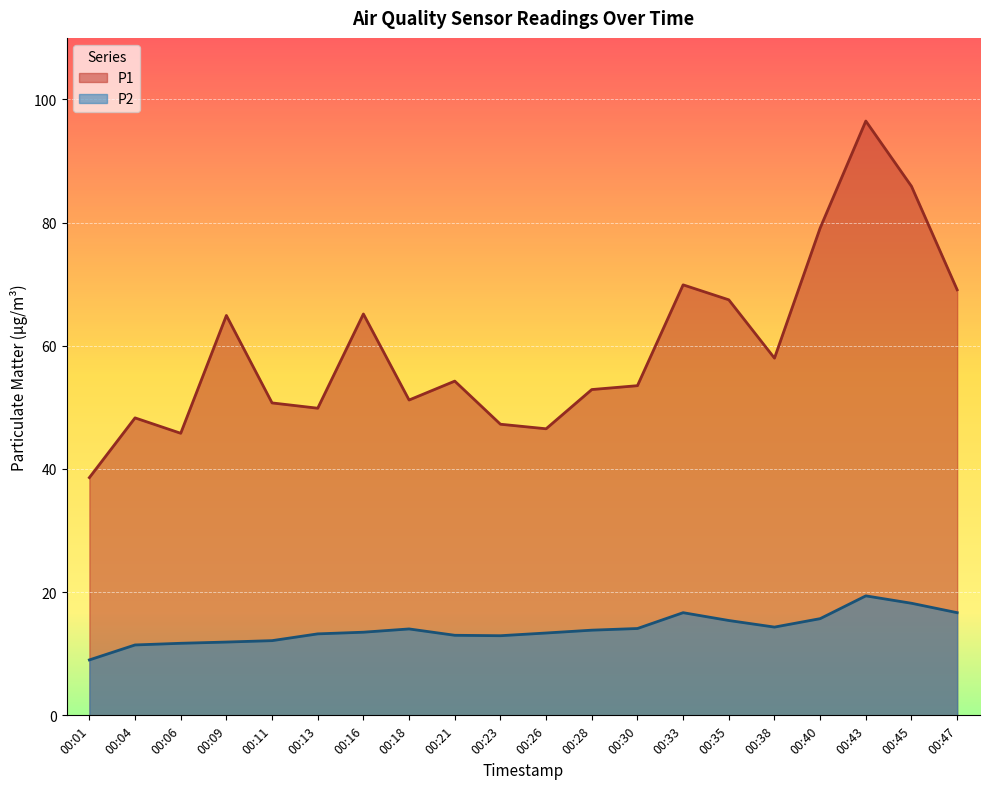

At 00:28, list the series in order from smallest to largest.

P2, P1